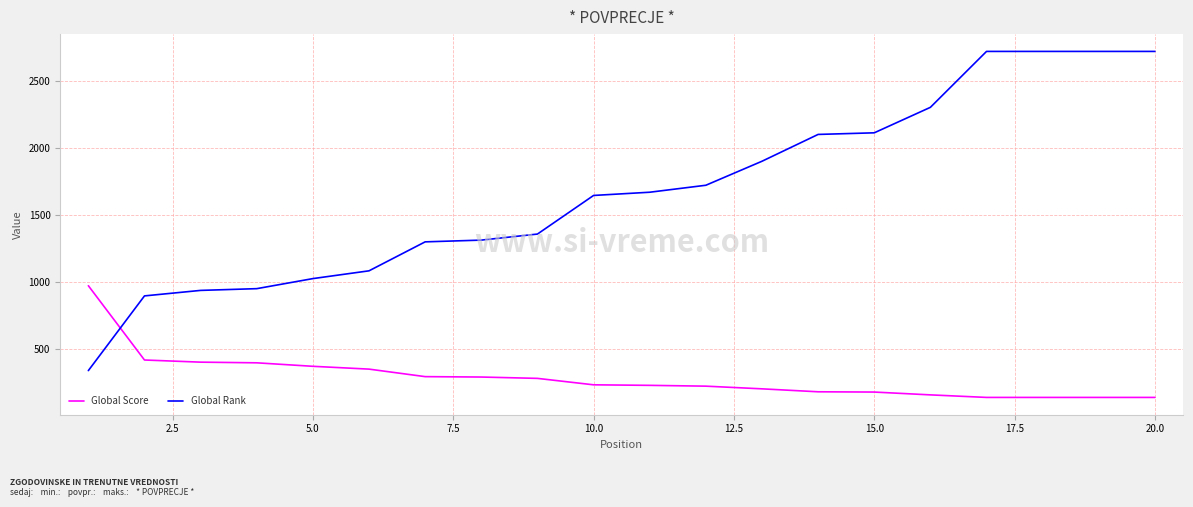

What are all the series names shown in the legend?

Global Score, Global Rank